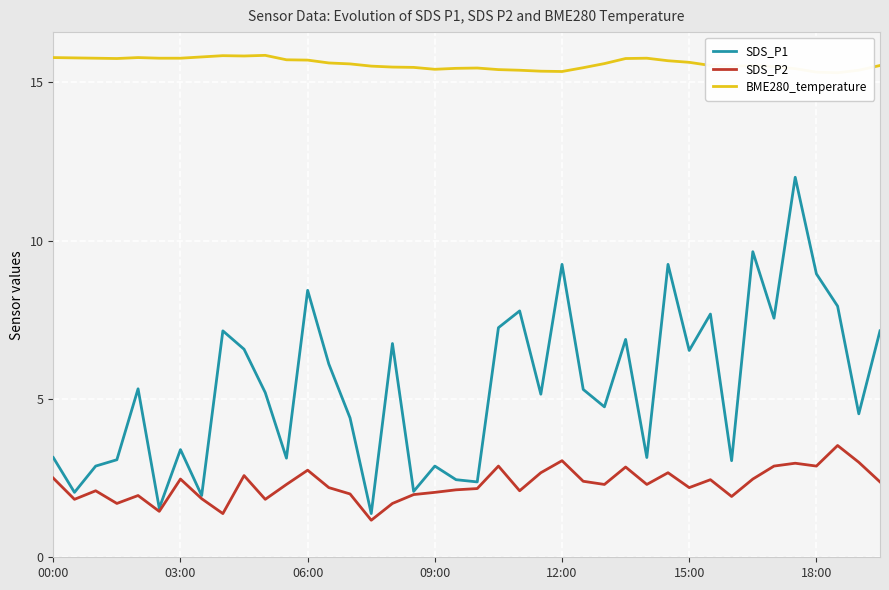

What is the maximum value for SDS_P2?

3.5